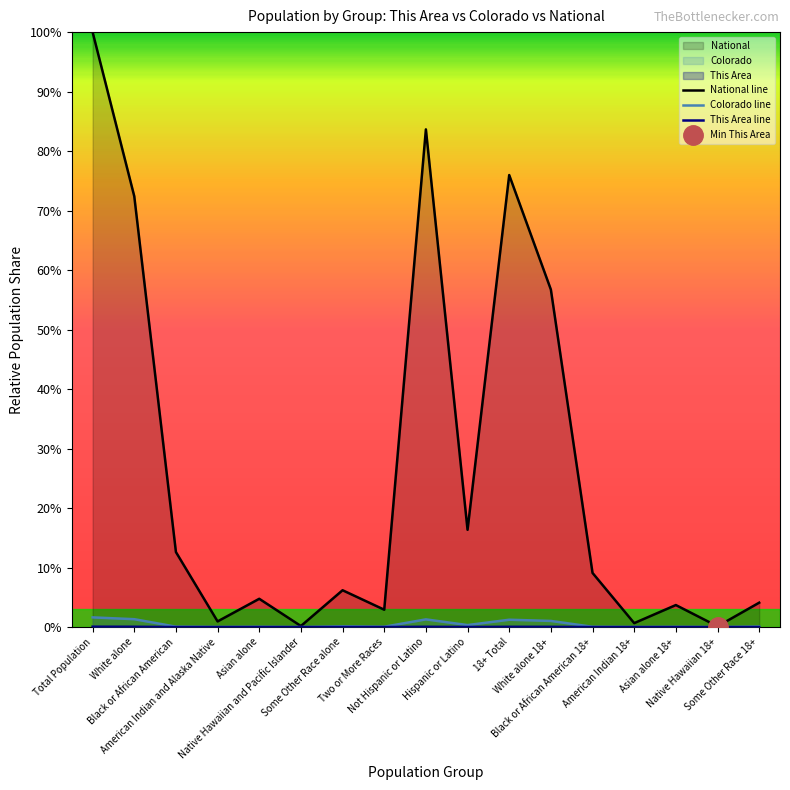

True or false: National line has a value of 0.9 at American Indian and Alaska Native.

True